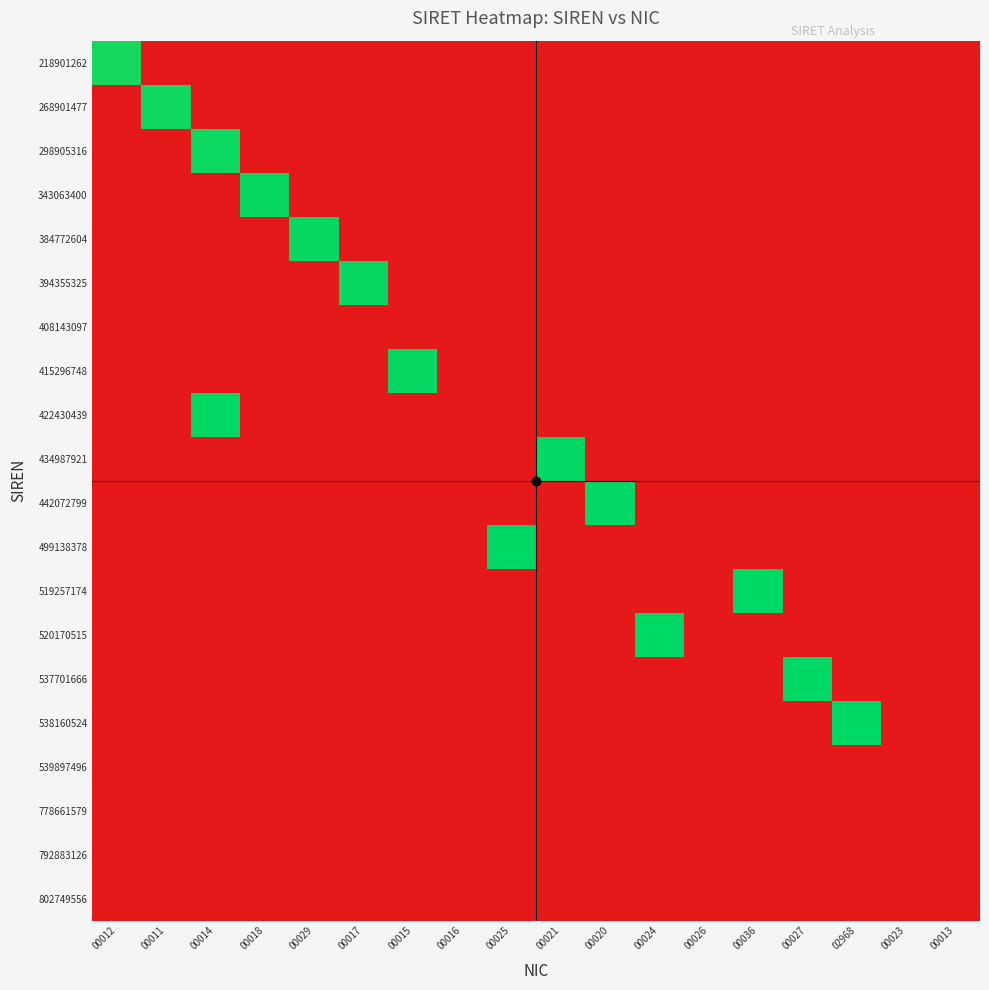

List the series in order of their peak value, highest first.

538160524, 537701666, 520170515, 519257174, 499138378, 442072799, 434987921, 422430439, 415296748, 394355325, 384772604, 343063400, 298905316, 268901477, 218901262, 408143097, 539897496, 778661579, 792883126, 802749556